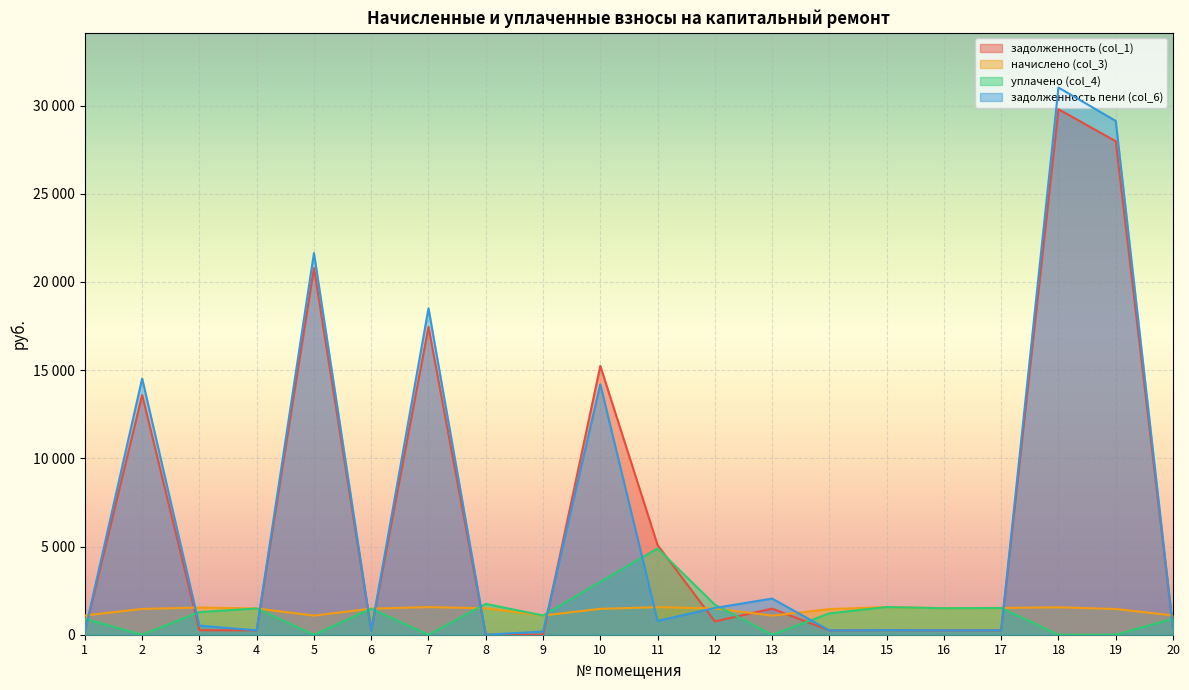

Which category has the lowest value across all series?

8